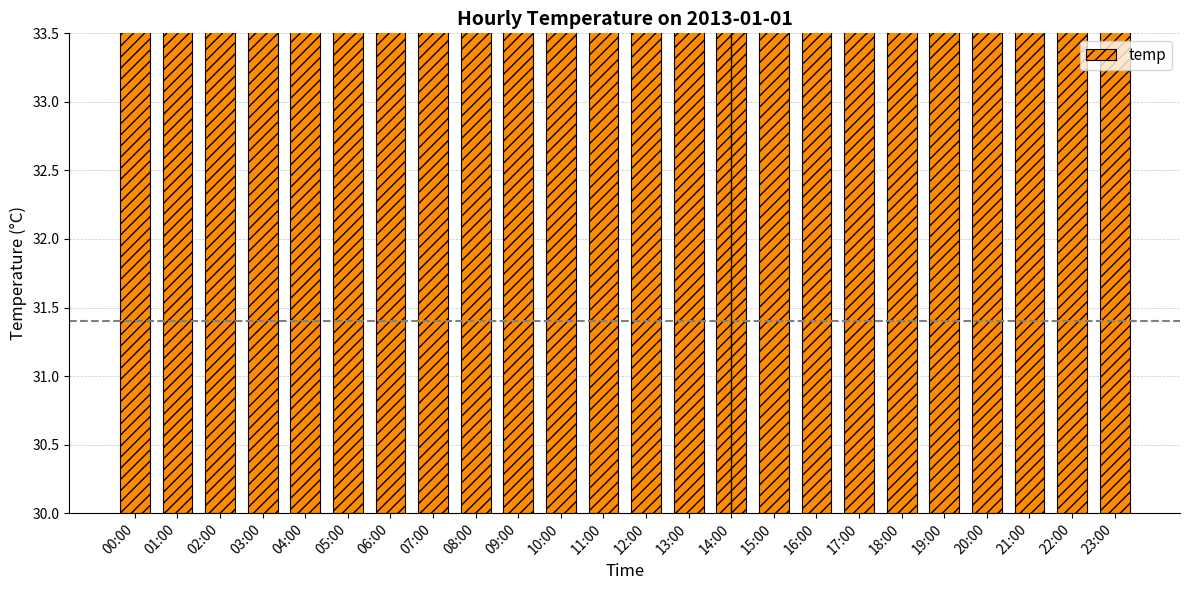

Which label corresponds to the largest value in the chart?

15:00